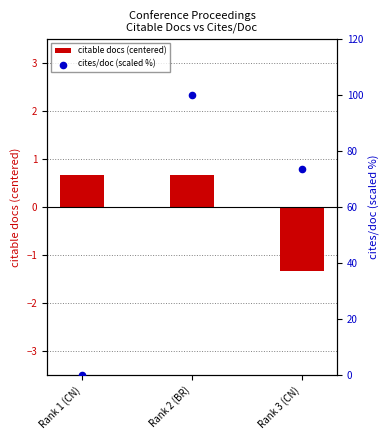

Which series reaches the maximum Y coordinate?

cites/doc (scaled %)